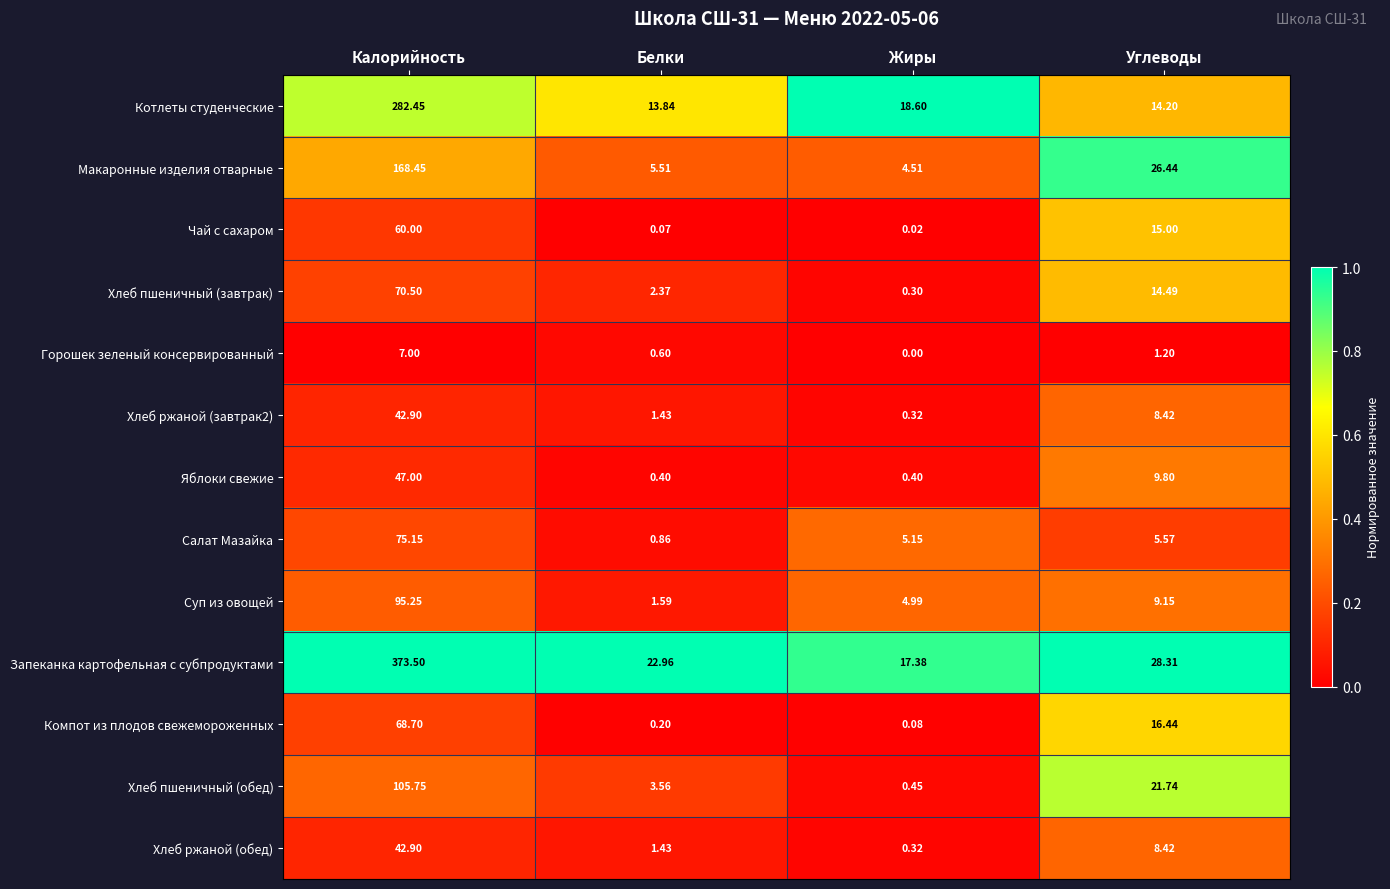

Which series changed the most between Калорийность and Жиры?

Запеканка картофельная с субпродуктами